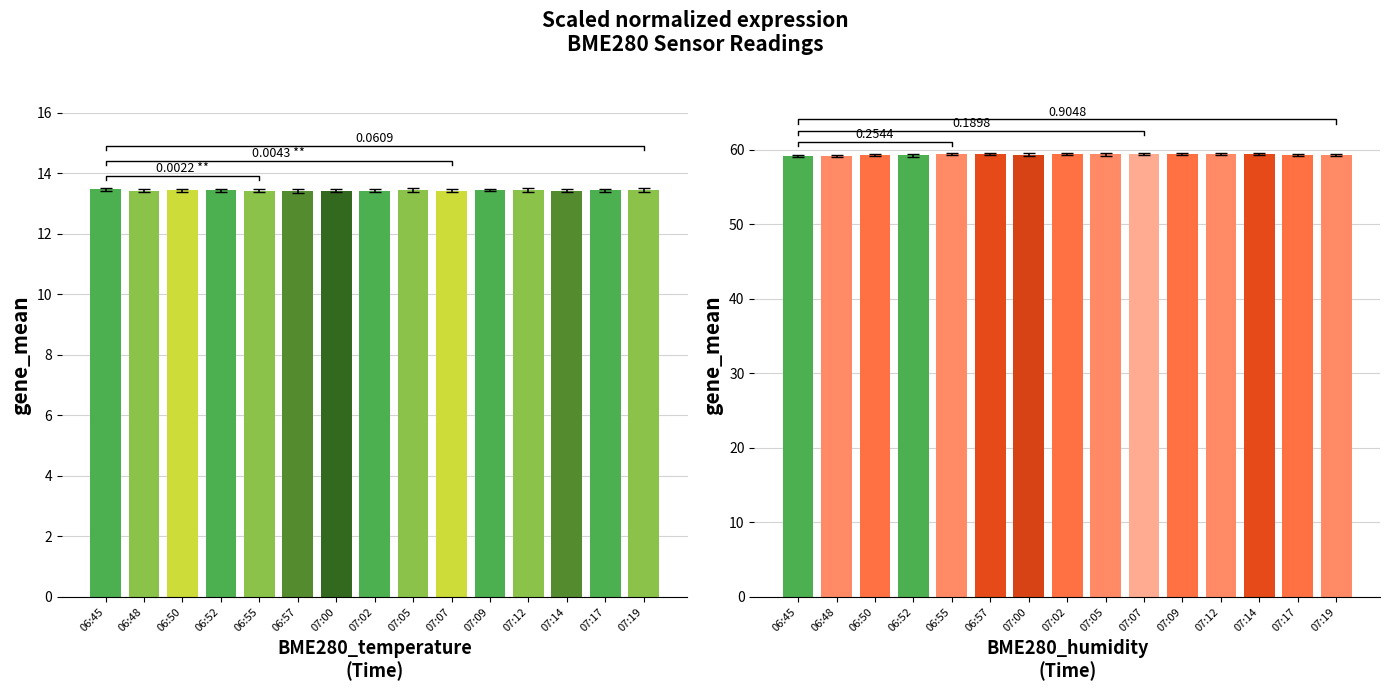

Between 07:17 and 07:09, which is larger?

07:09